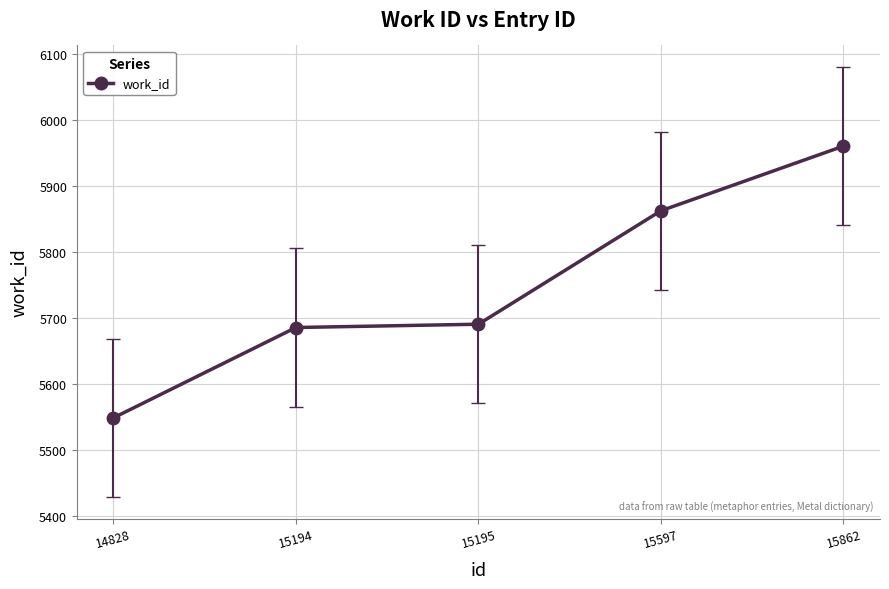

Count the number of data series in this chart.

1